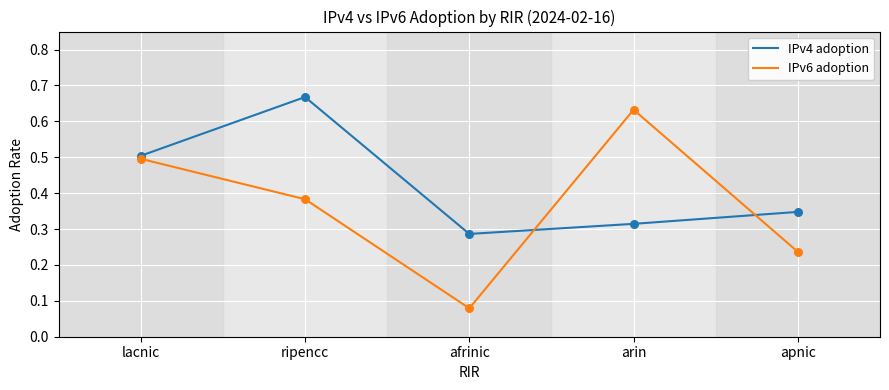

Is the value of IPv4 adoption at apnic greater than the value of IPv6 adoption at afrinic?

Yes